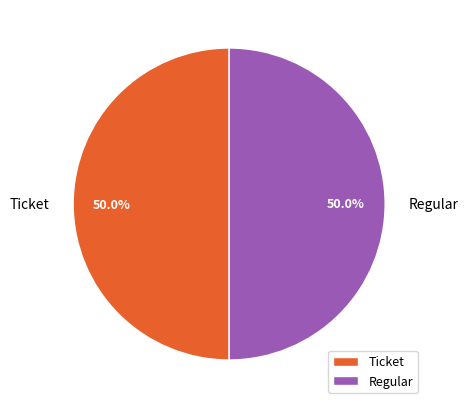

What is the ratio of the value at Ticket to the value at Regular?

1.0